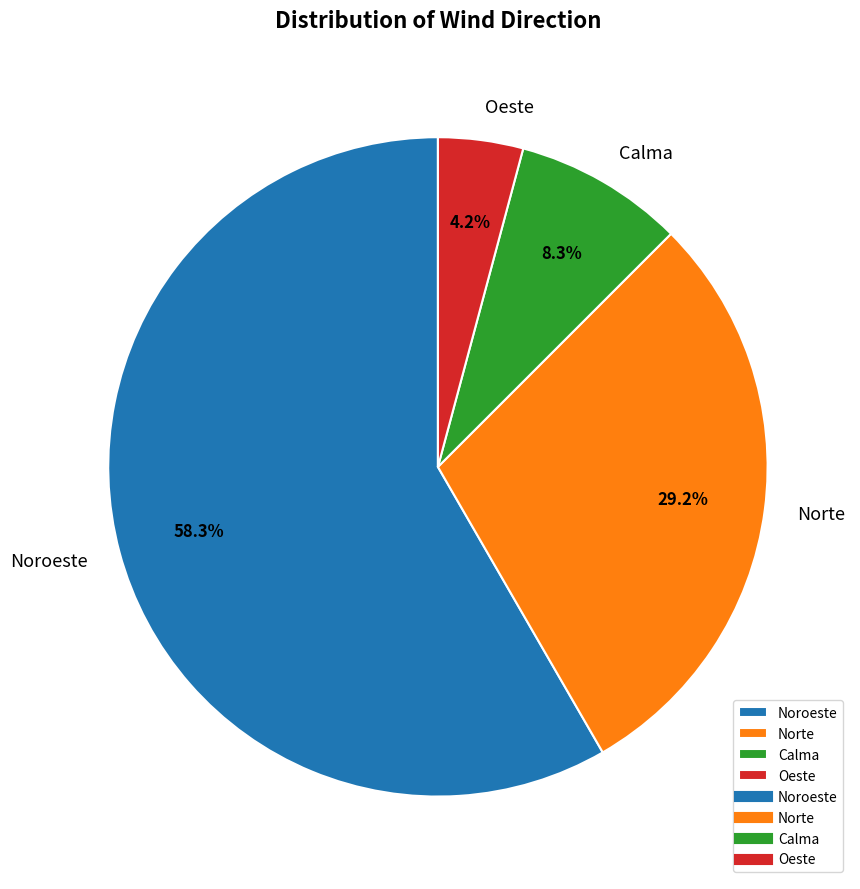

What is the majority slice?

Noroeste